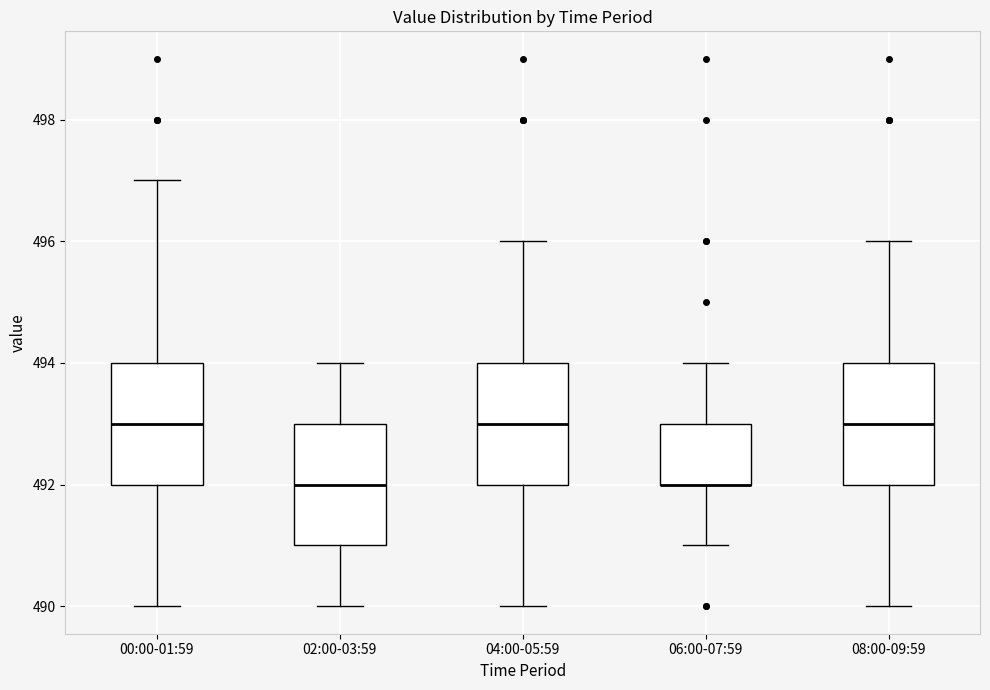

Reading left to right, transcribe this box plot: for each box, give where its median line is, the range the box spans, and where its two whiskers end, as read against the y-axis. The values are not printed on the chart, so give them approximately, as read against the axis.

00:00-01:59: median 493, box 492 to 494, whiskers 490 to 497
02:00-03:59: median 492, box 491 to 493, whiskers 490 to 494
04:00-05:59: median 493, box 492 to 494, whiskers 490 to 496
06:00-07:59: median 492 (drawn on the box's lower edge), box 492 to 493, whiskers 491 to 494
08:00-09:59: median 493, box 492 to 494, whiskers 490 to 496